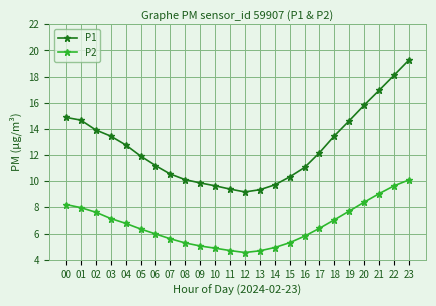

The value of P1 at 07 is 16.1. True or false?

False